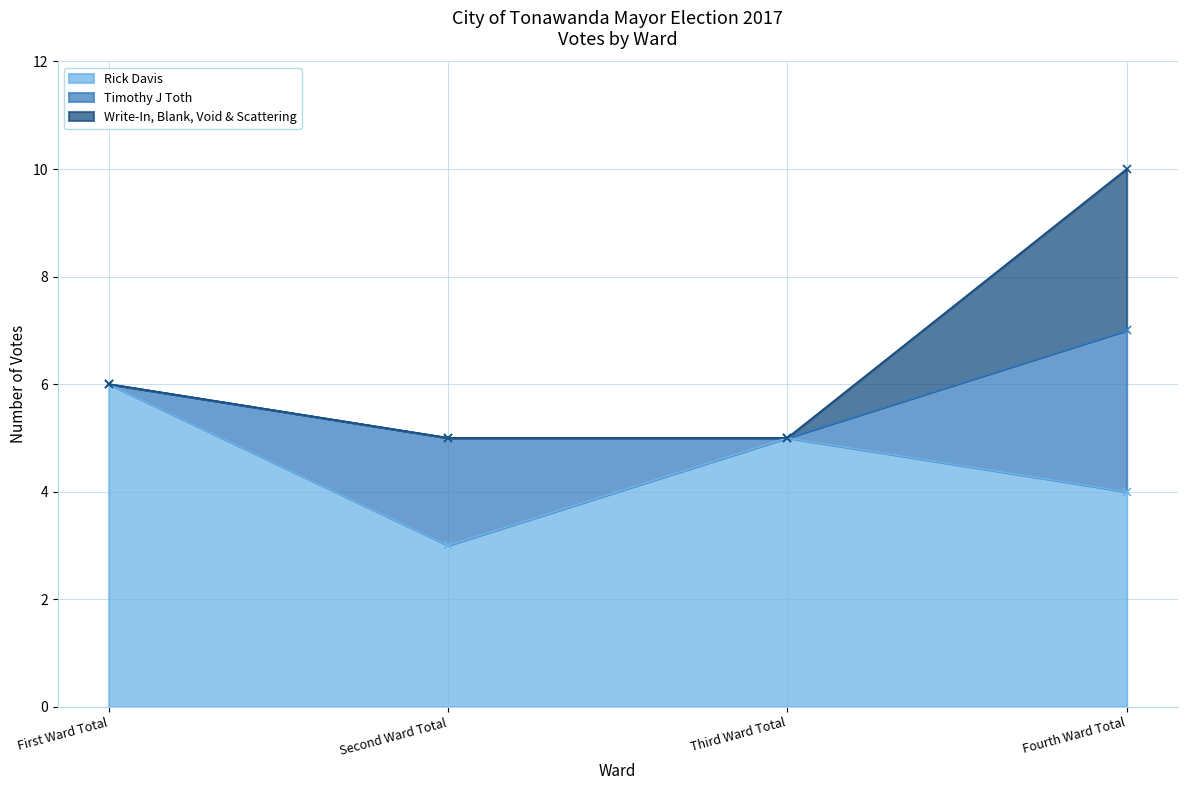

What is the label of the 4th point from the left?

Fourth Ward Total